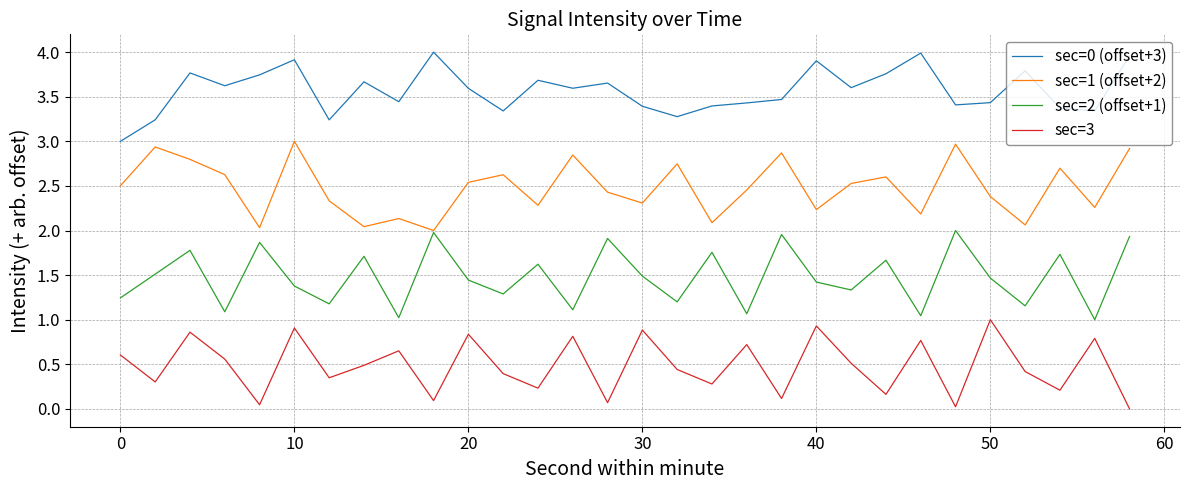

At how many categories does at least one series exceed 0?

30